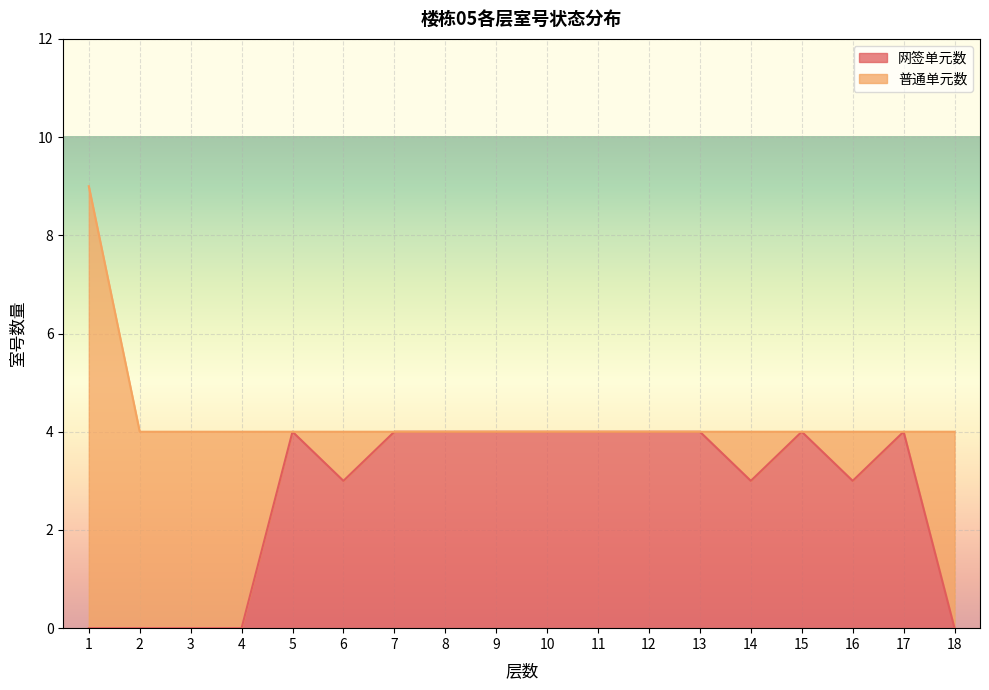

What is the difference between the values at 18 and 6?

3